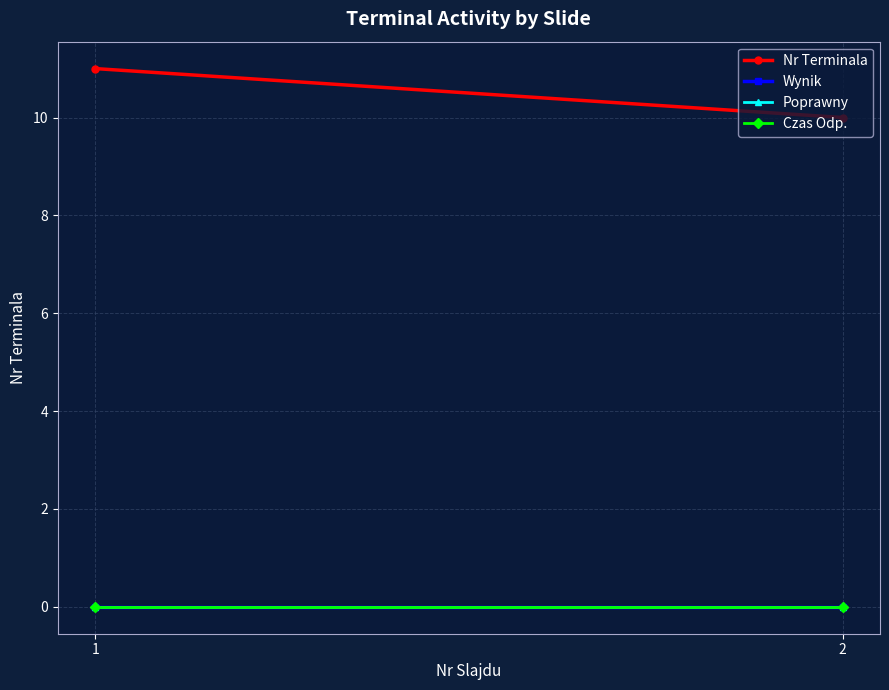

At which category is the sum across all series the highest?

1